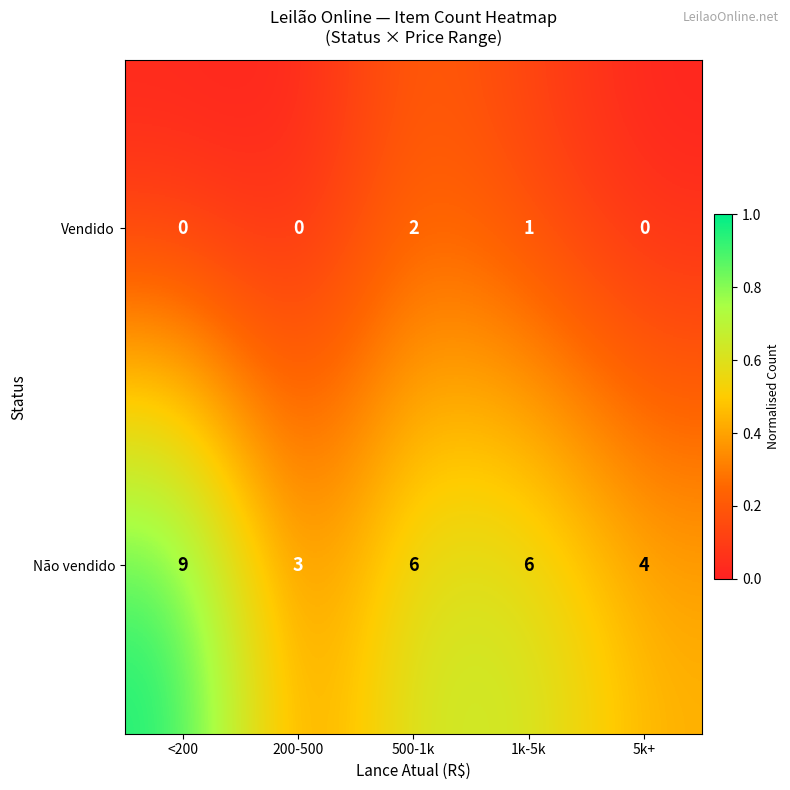

The value of Vendido at 1k-5k is 2. True or false?

False